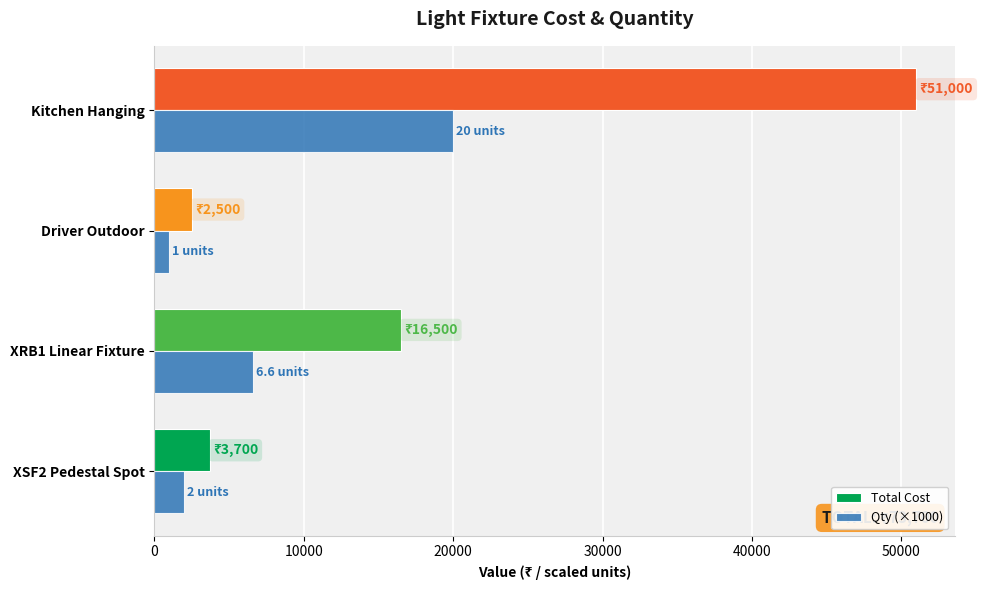

Where is Total Cost nearest to the value 26750?

XRB1 Linear Fixture